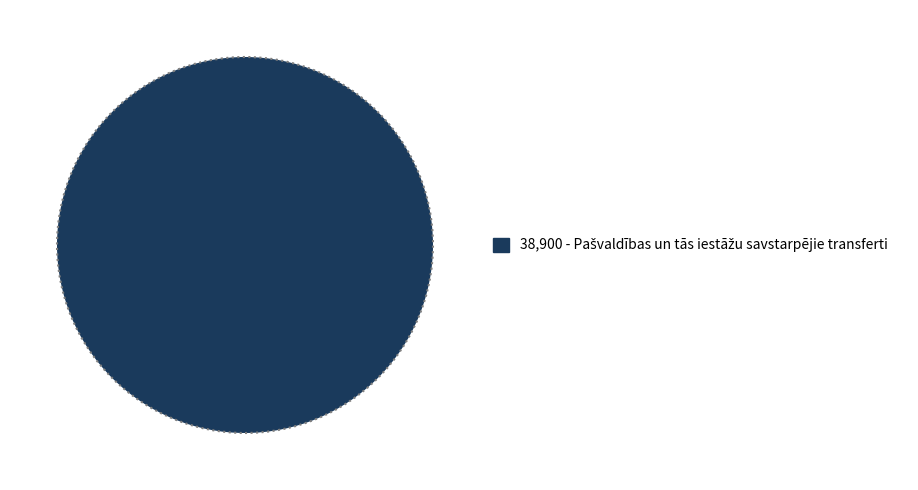

How many slices are in this pie chart?

1